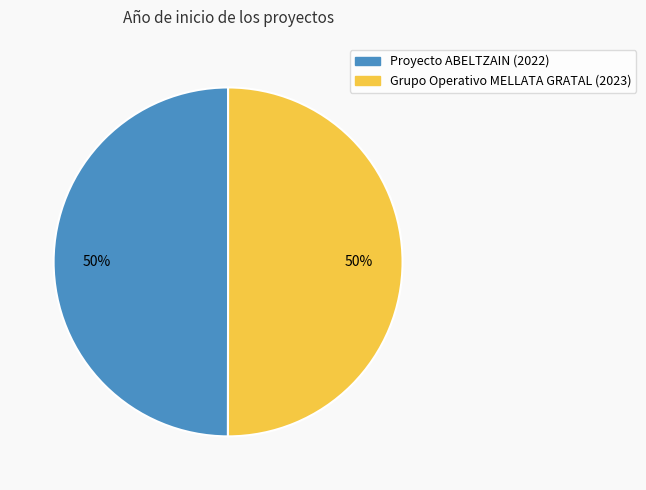

To the nearest percent, what is the average slice percentage?

50%